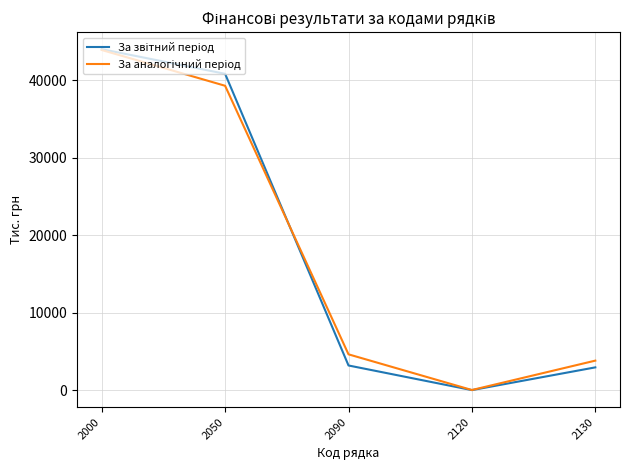

At which category is the sum across all series the highest?

2000